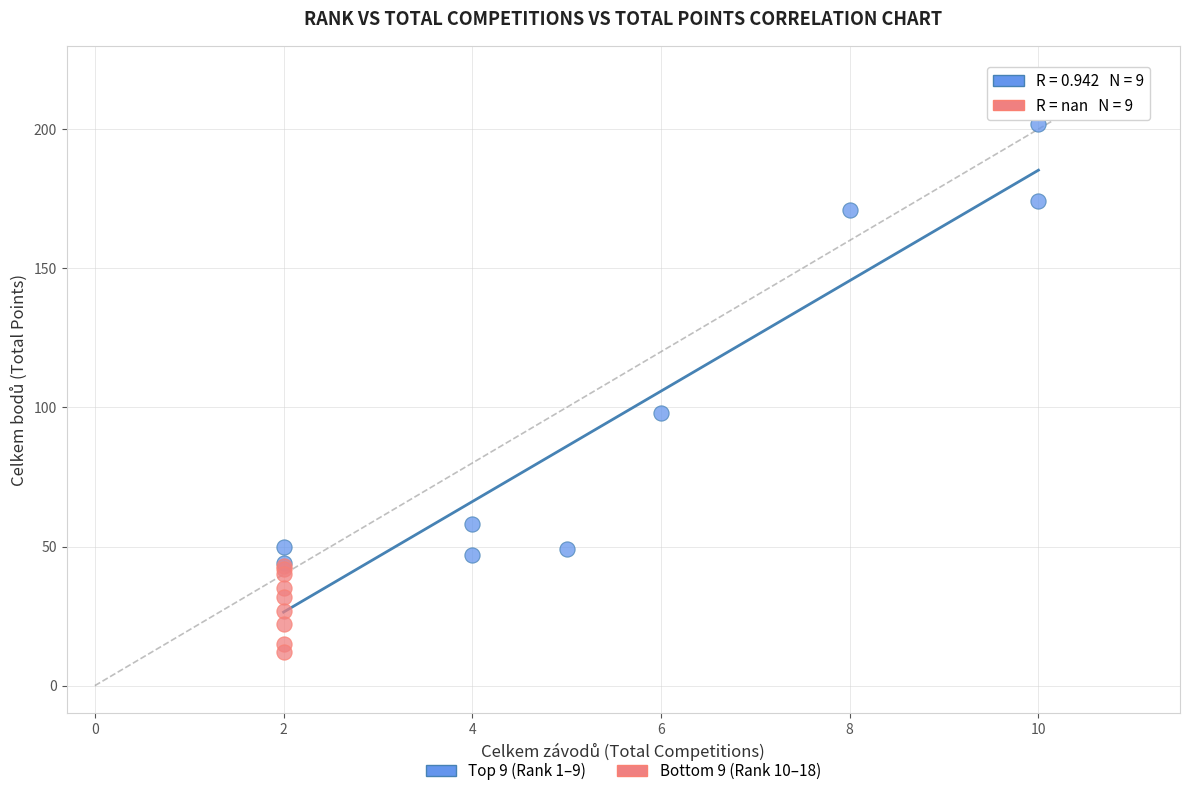

What are all the series names shown in the legend?

Top 9 (Rank 1–9), Bottom 9 (Rank 10–18)